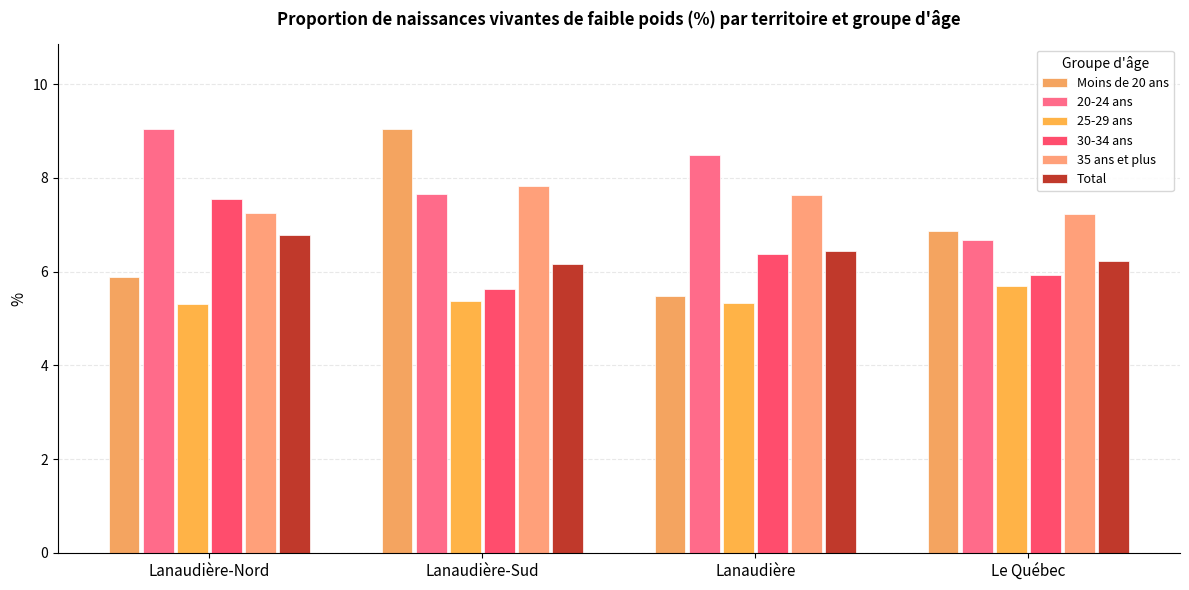

What is the difference between the 25-29 ans values at Lanaudière and Le Québec?

0.4